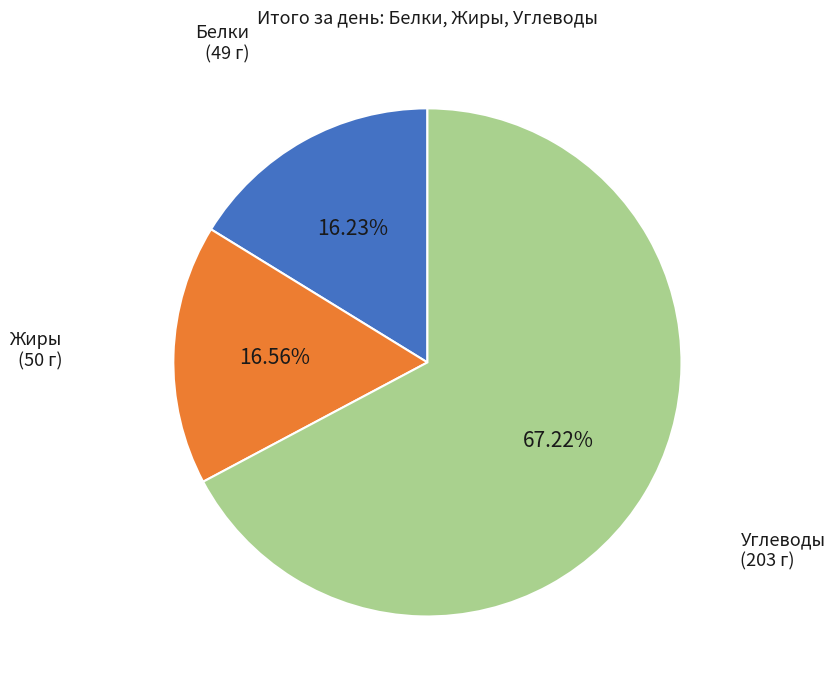

Is there any slice that represents more than half of the pie?

Yes